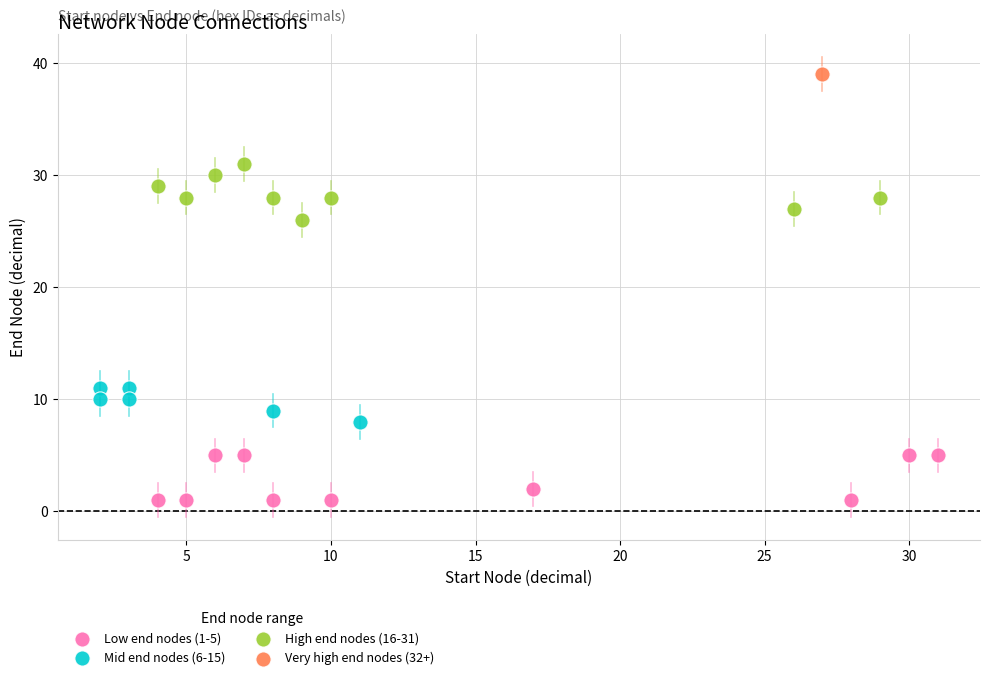

Which series reaches the maximum Y coordinate?

Very high end nodes (32+)